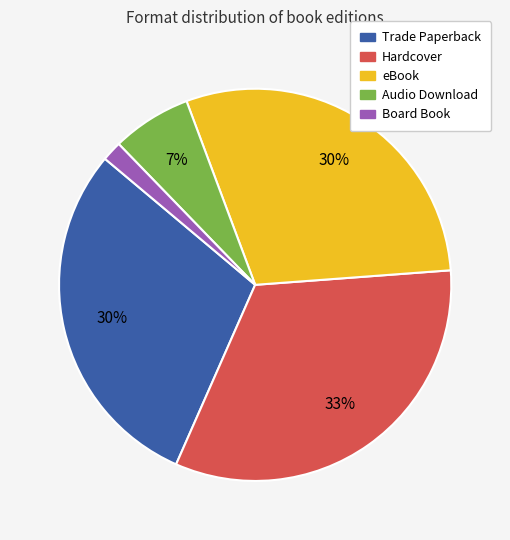

The Trade Paperback slice represents 30% of the pie. True or false?

True